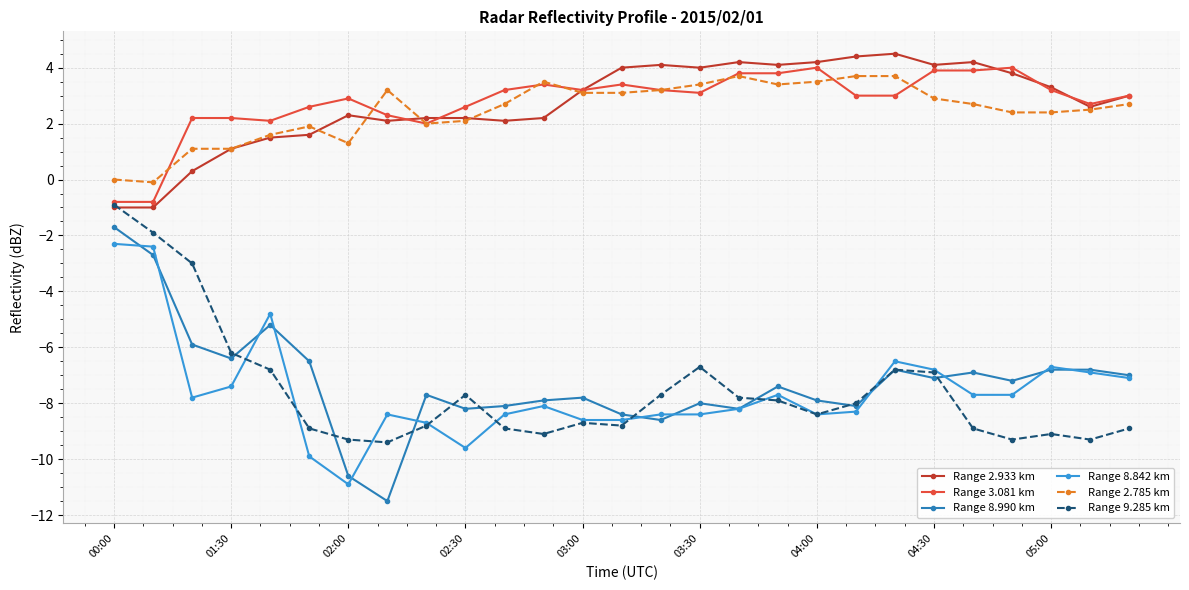

True or false: Range 2.785 km and Range 8.842 km intersect in this chart.

False